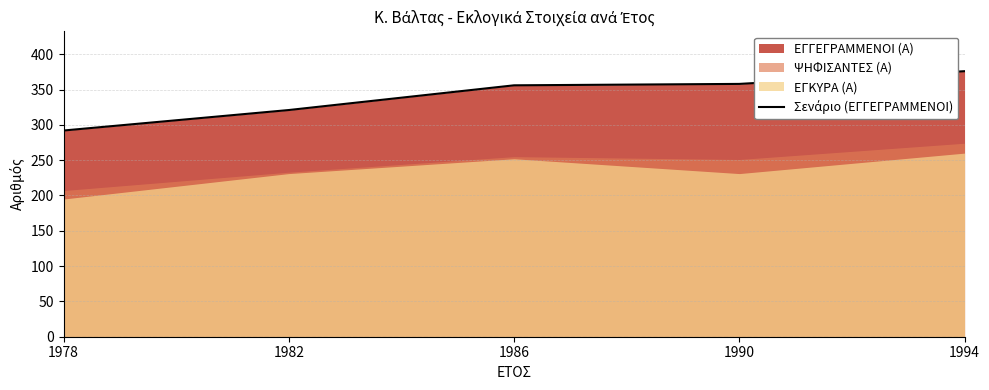

Rank the categories by value from highest to lowest.

1994, 1990, 1986, 1982, 1978